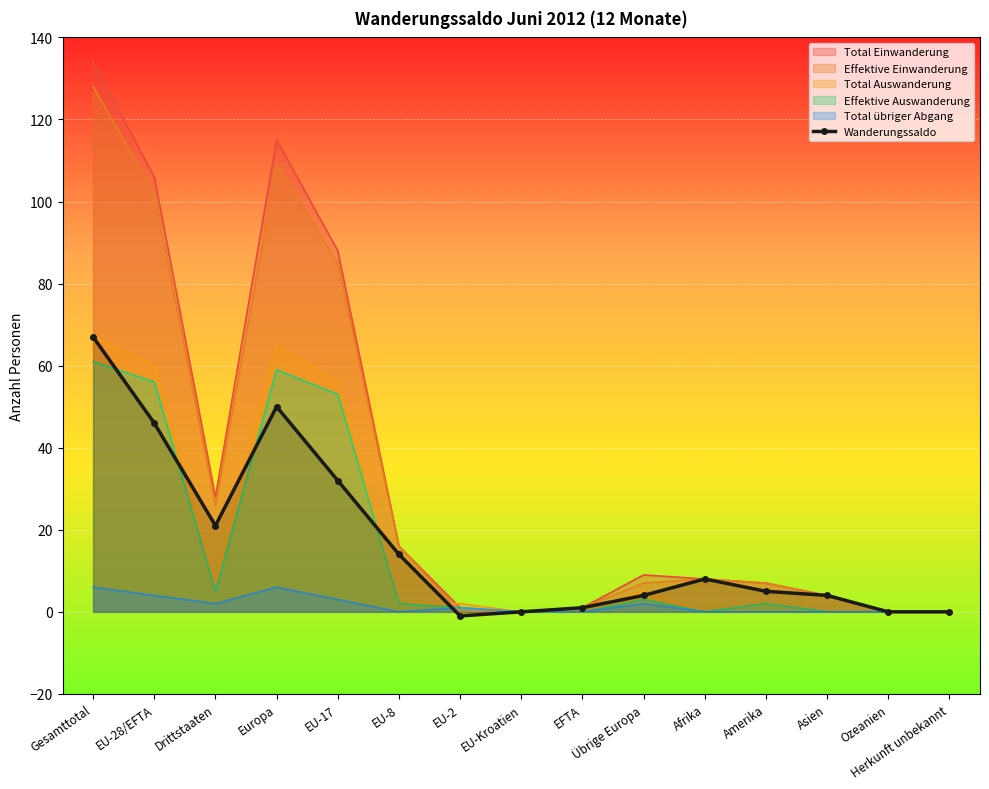

What is the sum of all values?

251